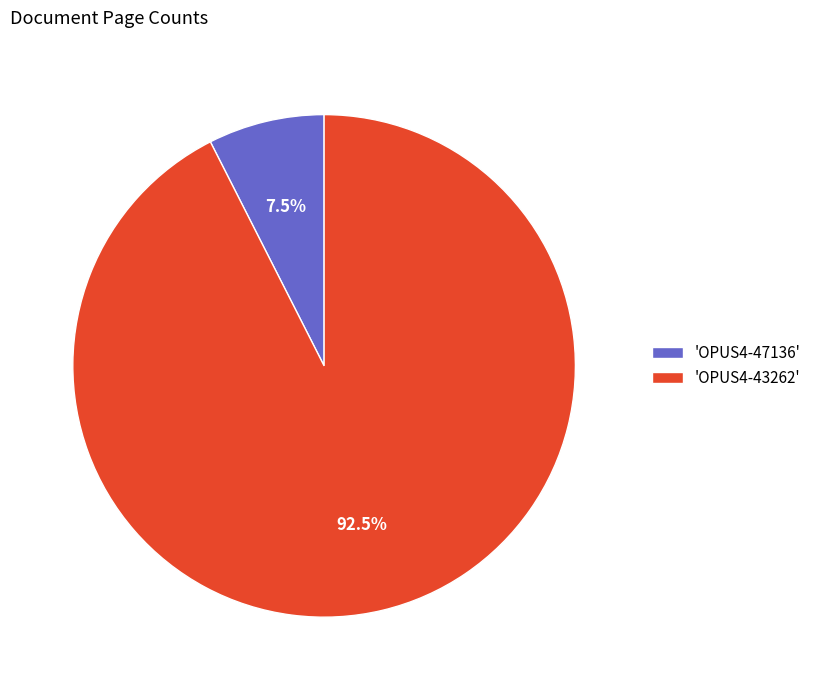

Count the number of slices in the pie.

2